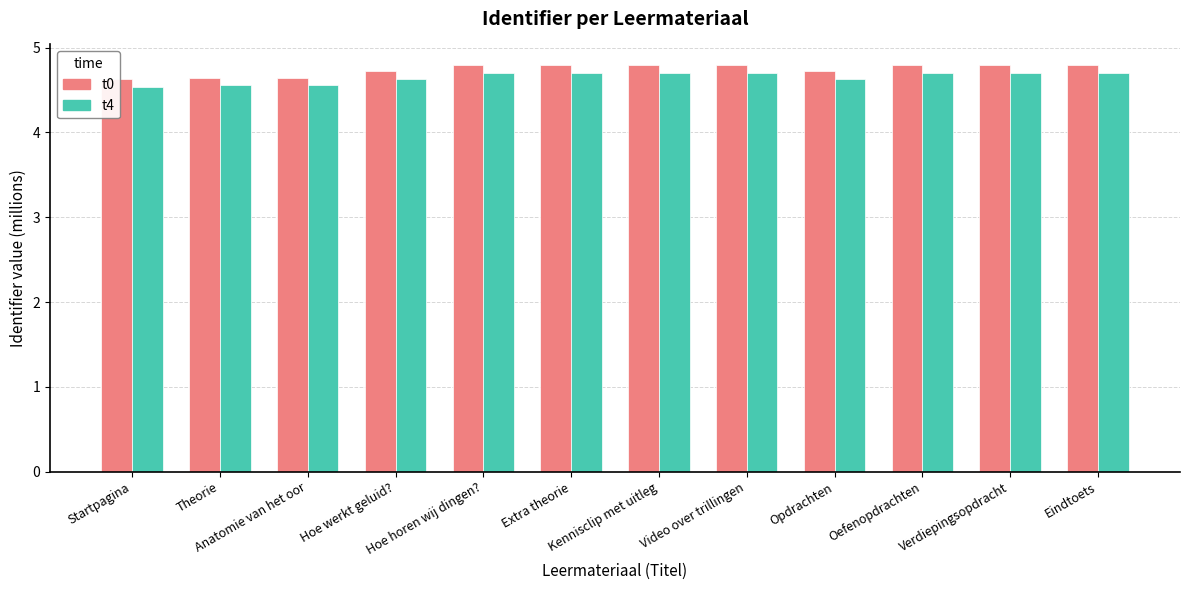

Reading left to right, transcribe all the data shown in this chart.

t0 (Identifier / 1M): Startpagina=4.6	Theorie=4.6	Anatomie van het oor=4.6	Hoe werkt geluid?=4.7	Hoe horen wij dingen?=4.8	Extra theorie=4.8	Kennisclip met uitleg=4.8	Video over trillingen=4.8	Opdrachten=4.7	Oefenopdrachten=4.8	Verdiepingsopdracht=4.8	Eindtoets=4.8
t4 (Identifier / 1M): Startpagina=4.5	Theorie=4.6	Anatomie van het oor=4.6	Hoe werkt geluid?=4.6	Hoe horen wij dingen?=4.7	Extra theorie=4.7	Kennisclip met uitleg=4.7	Video over trillingen=4.7	Opdrachten=4.6	Oefenopdrachten=4.7	Verdiepingsopdracht=4.7	Eindtoets=4.7